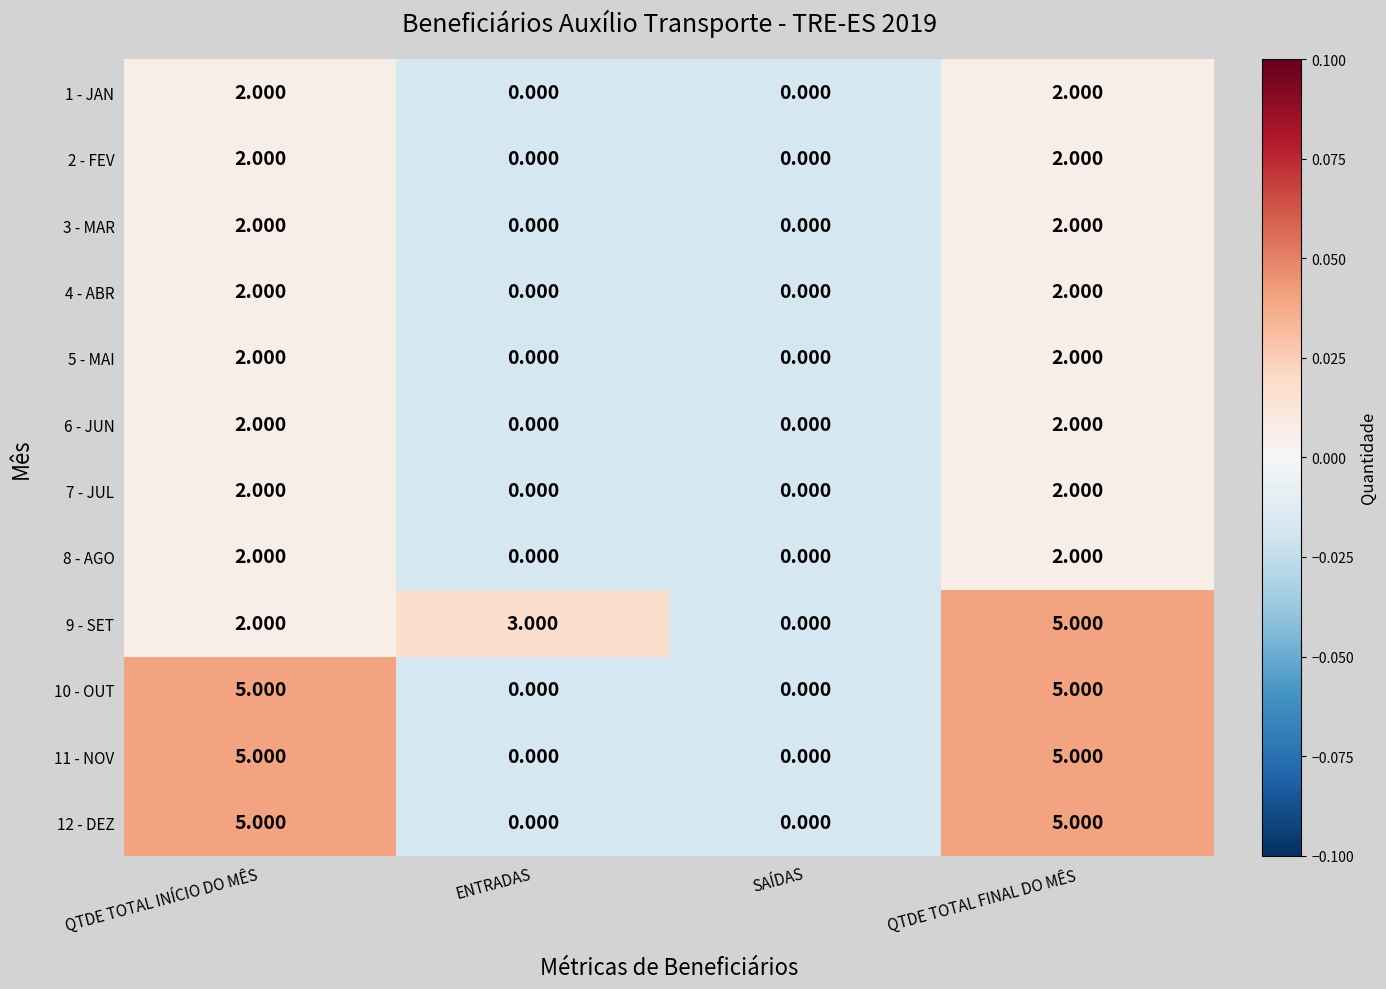

At which category is the sum across all series the highest?

QTDE TOTAL FINAL DO MÊS